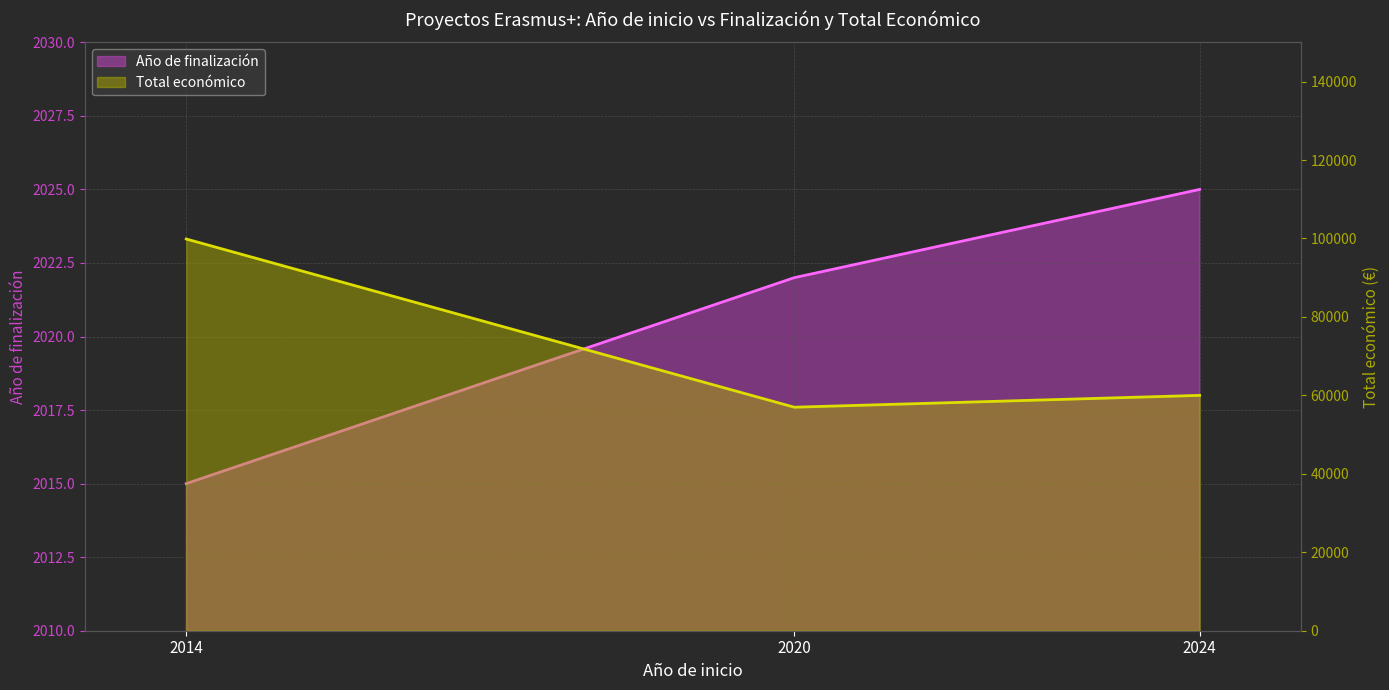

At which label does Total económico first exceed 60000?

2014